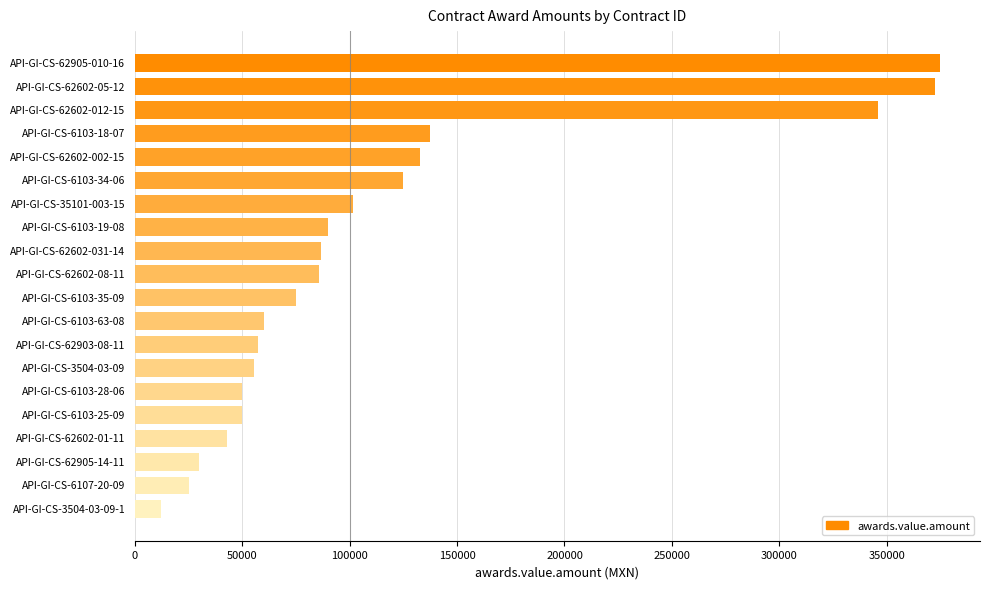

What is the difference between the maximum and minimum values?

362309.1